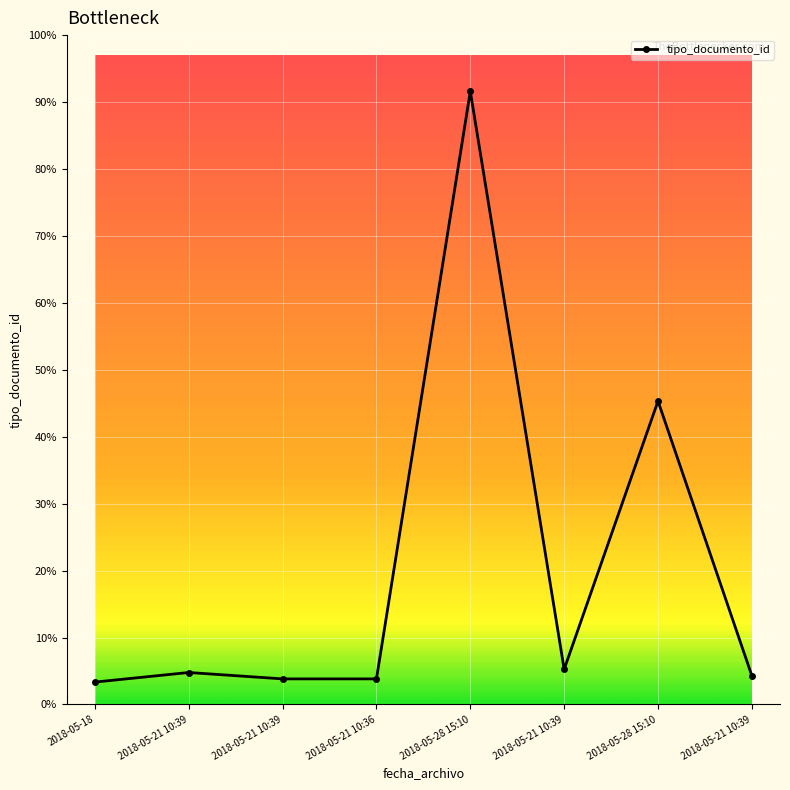

True or false: the data has more than 2 interior local peaks.

True